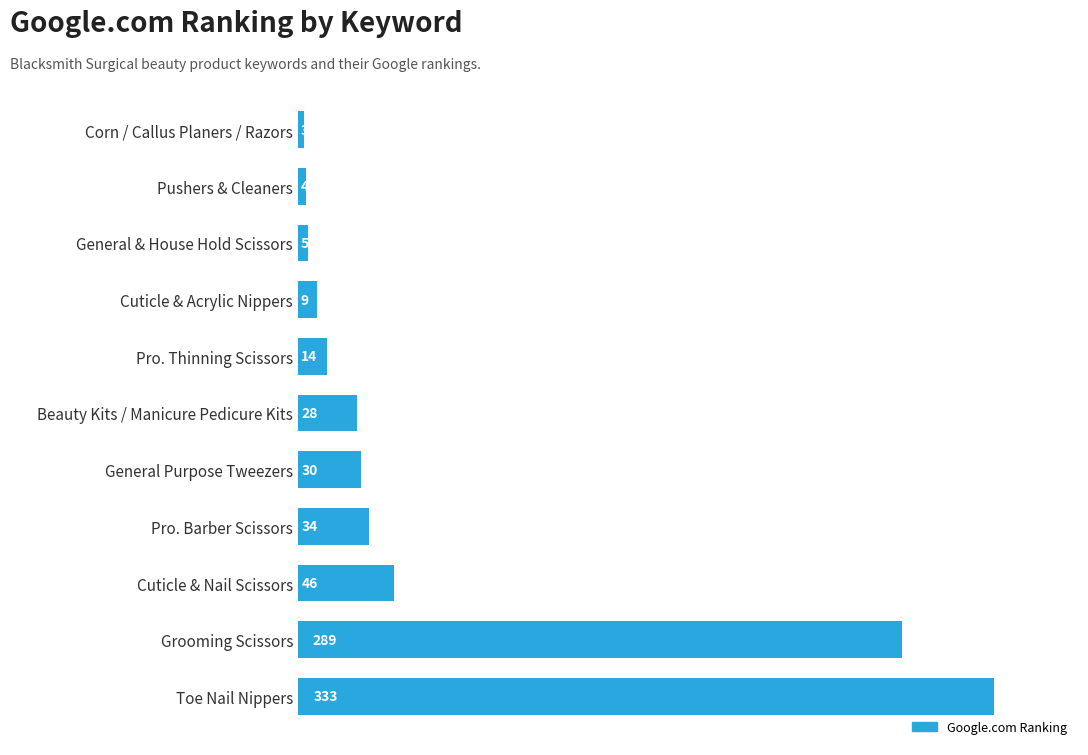

How many bars are there in total?

11